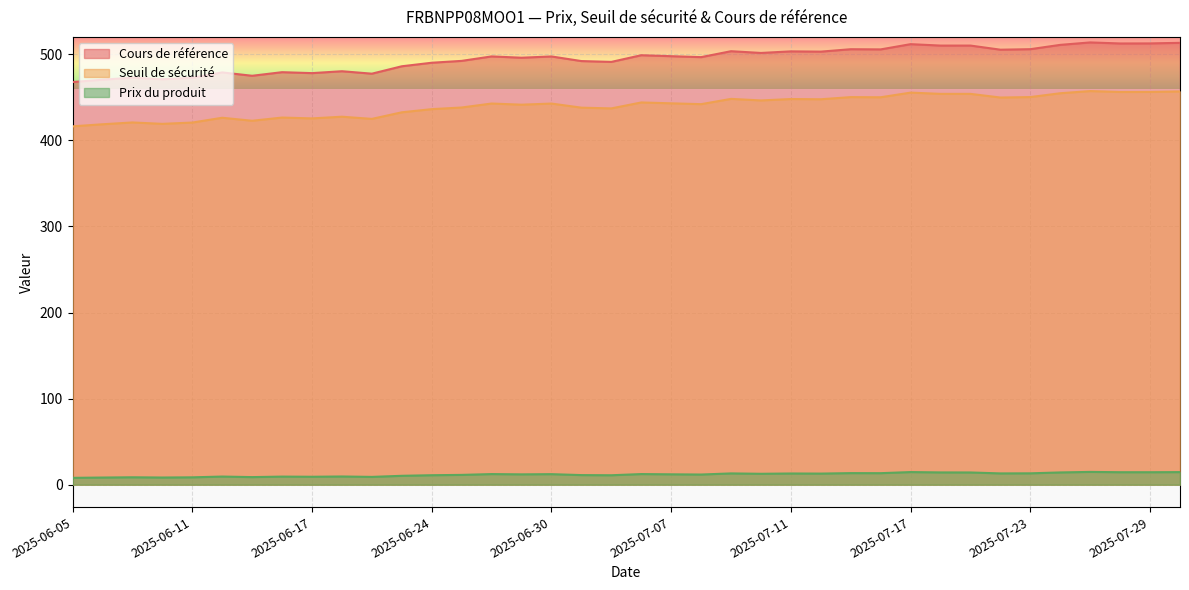

What is the maximum value shown in the chart?

513.7